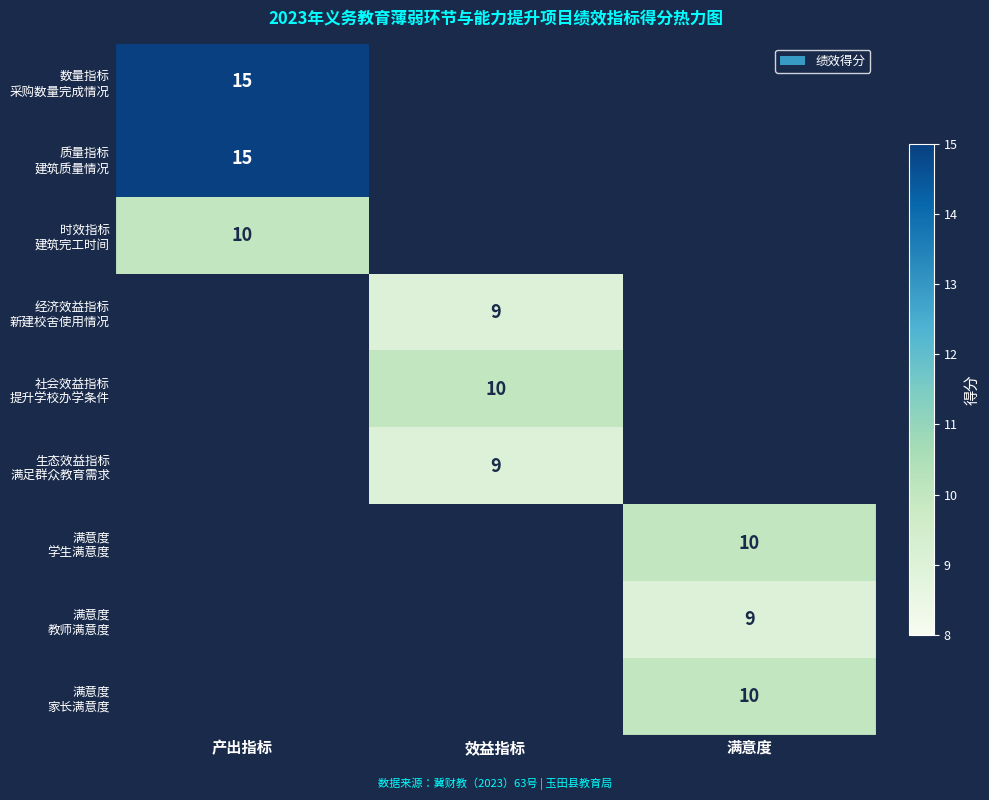

Which series has the largest total across all categories?

数量指标 采购数量完成情况